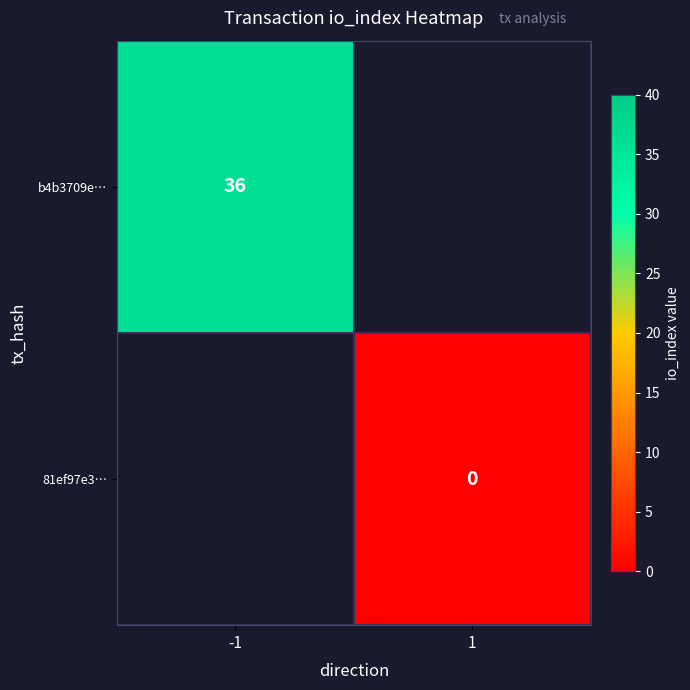

Which category has the highest value across all series?

-1